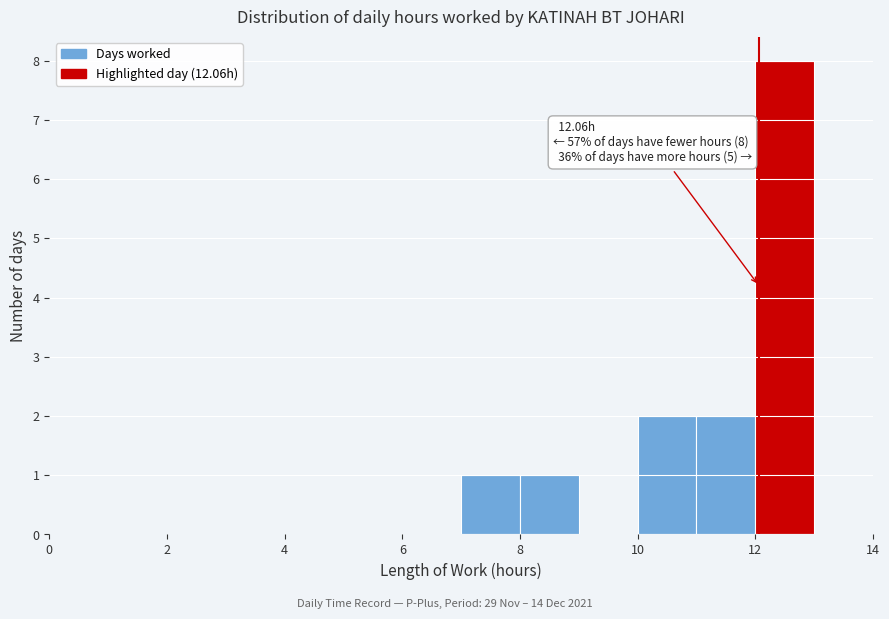

Over which range of the x-axis is the bar tallest?

12 to 13